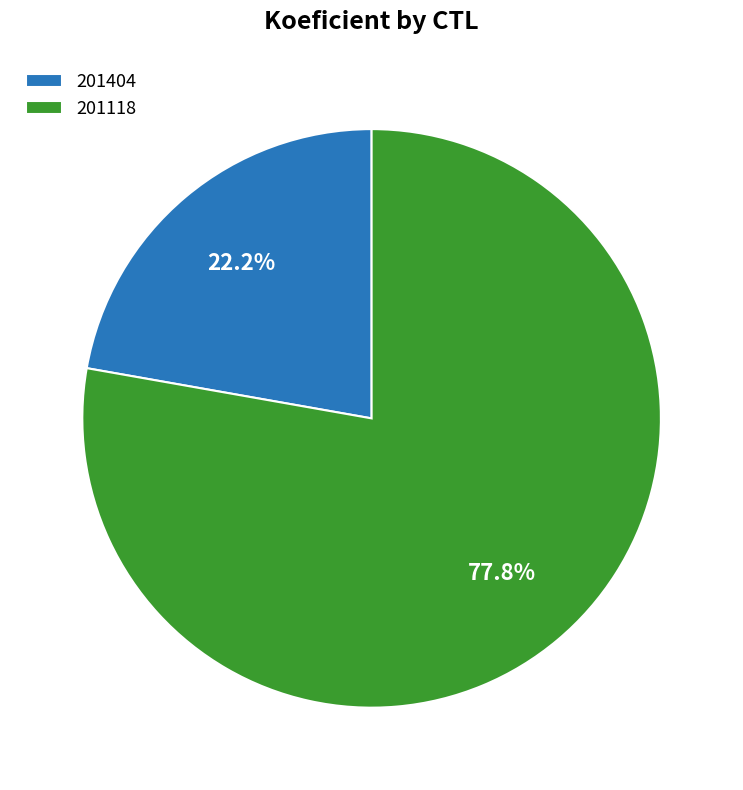

To the nearest percent, what portion does 201118 represent?

78%